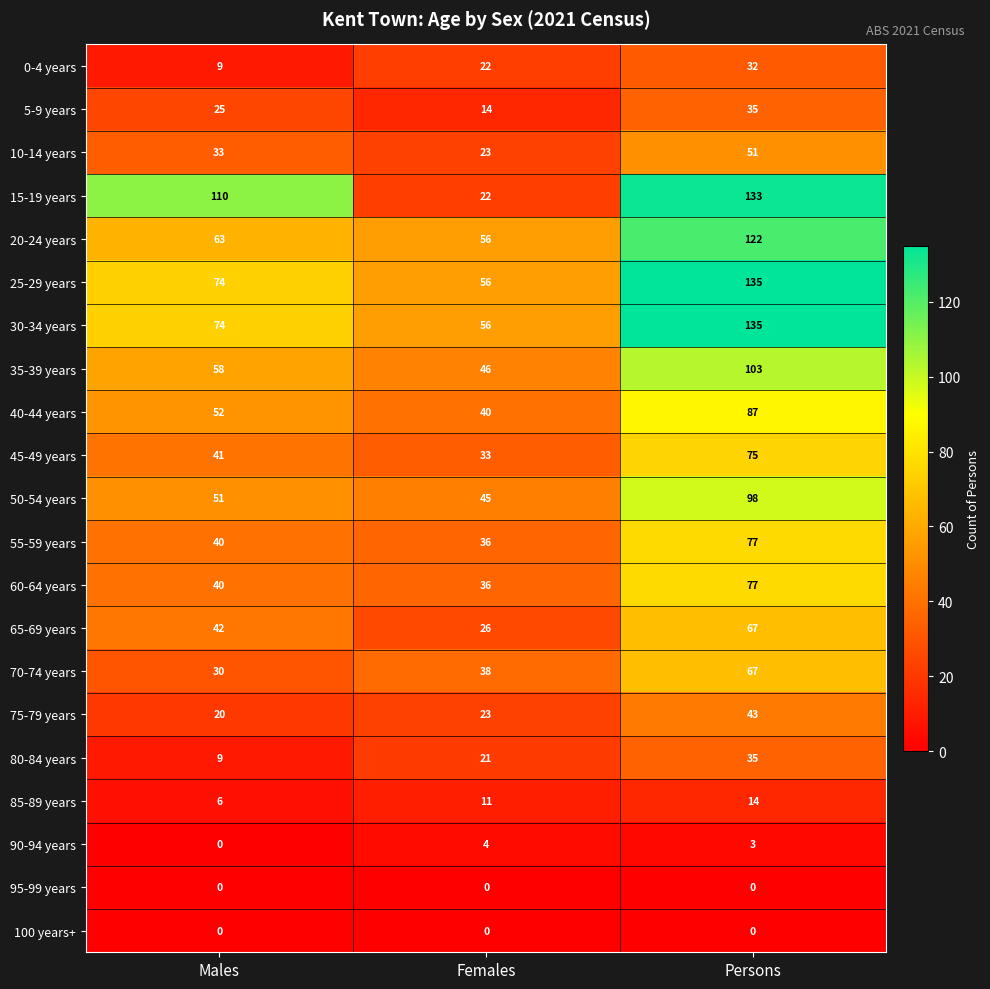

At which category is the sum across all series the highest?

Persons